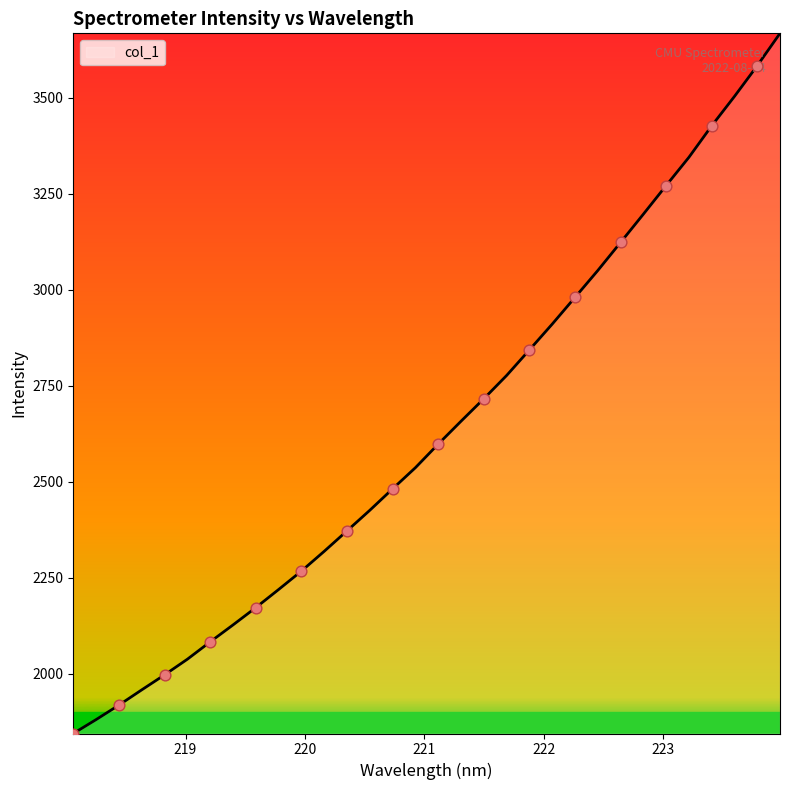

What is the difference between the maximum and minimum values?

1824.0